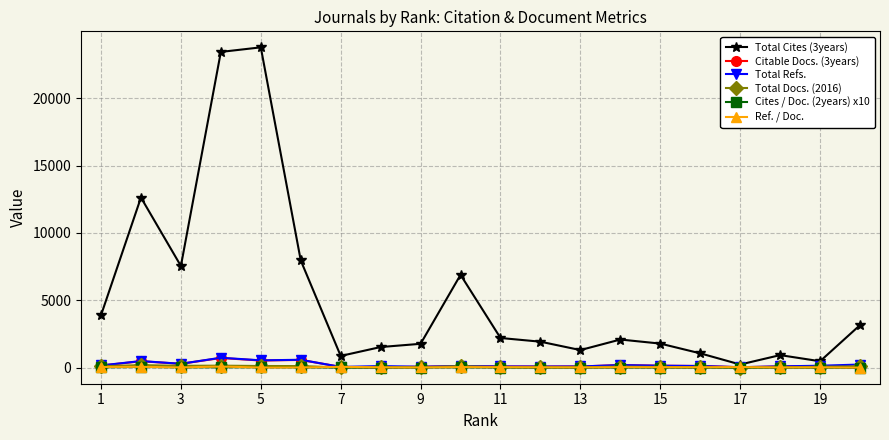

What is the sum of all Ref. / Doc. values?

759.4